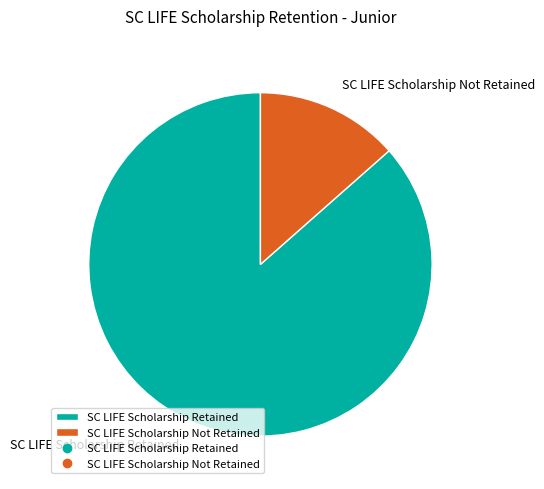

What is the ratio of the value at SC LIFE Scholarship Retained to the value at SC LIFE Scholarship Not Retained?

6.4